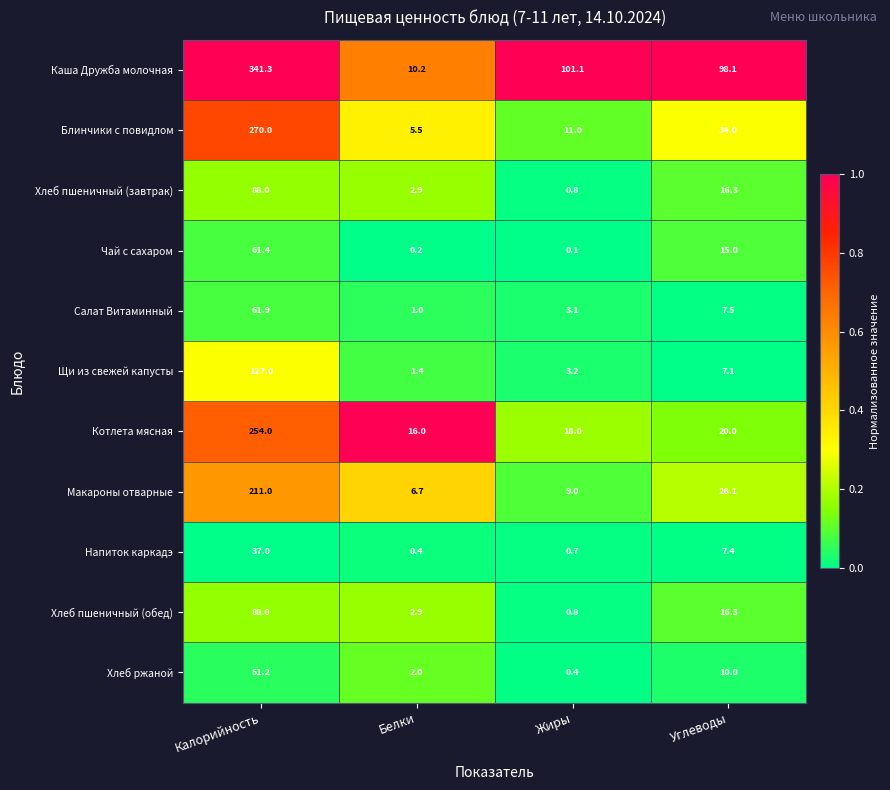

How many distinct data groups are displayed?

11